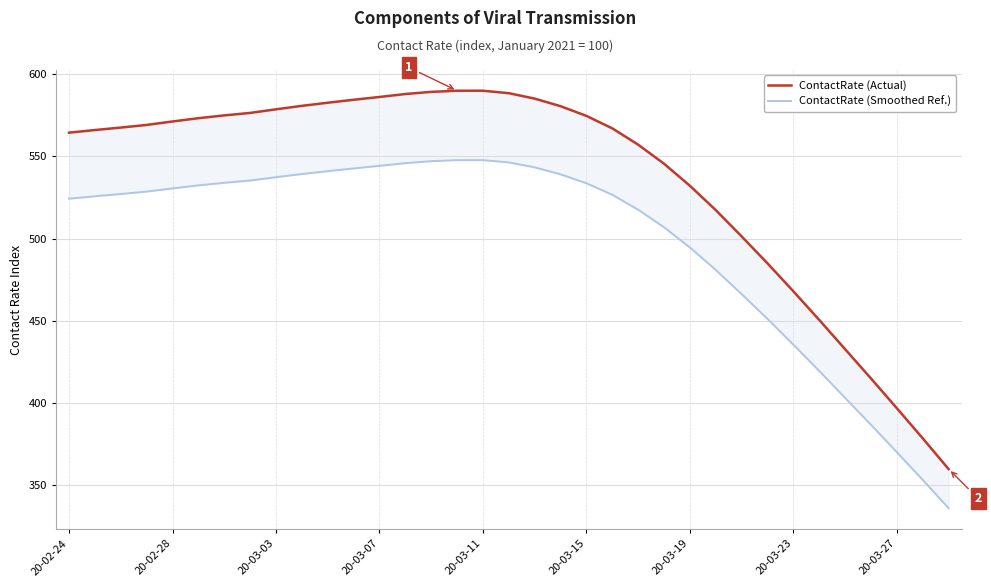

What is the difference between the highest and lowest values at 29?

31.0